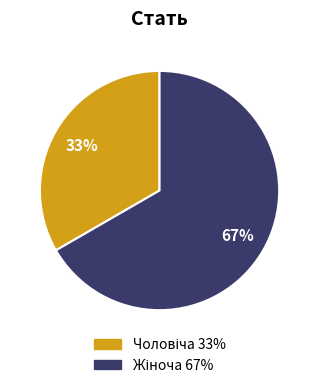

Does any single category account for the majority?

Yes